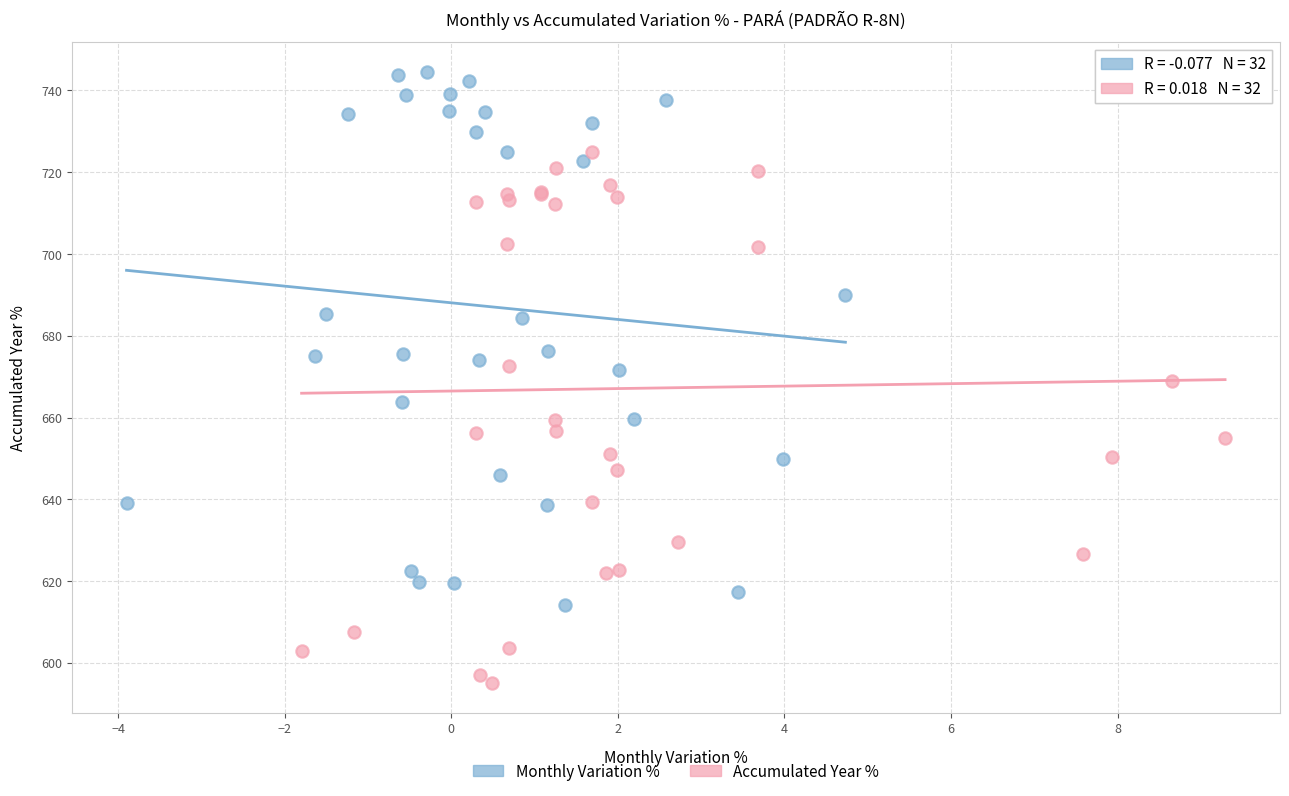

Which series reaches the maximum Y coordinate?

Monthly Variation %